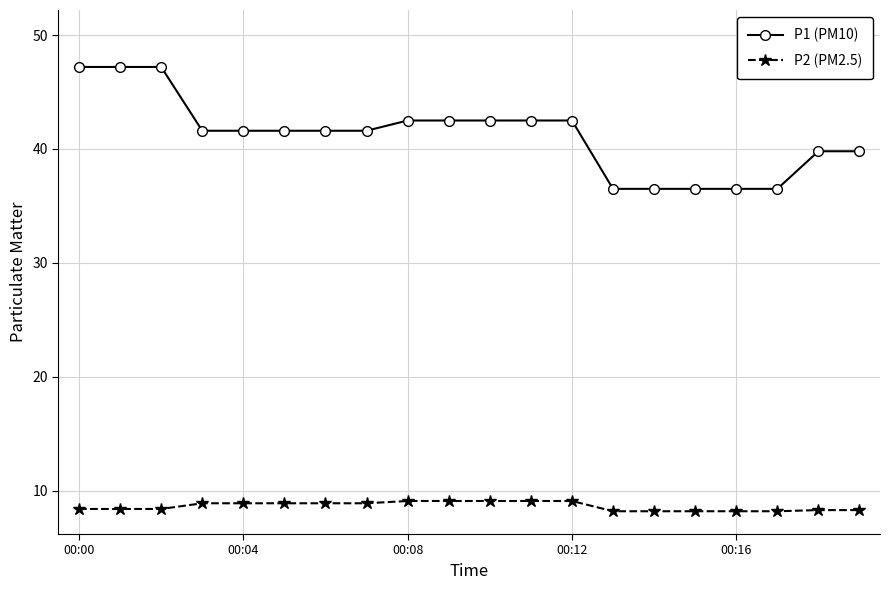

What is the smallest value displayed?

8.2